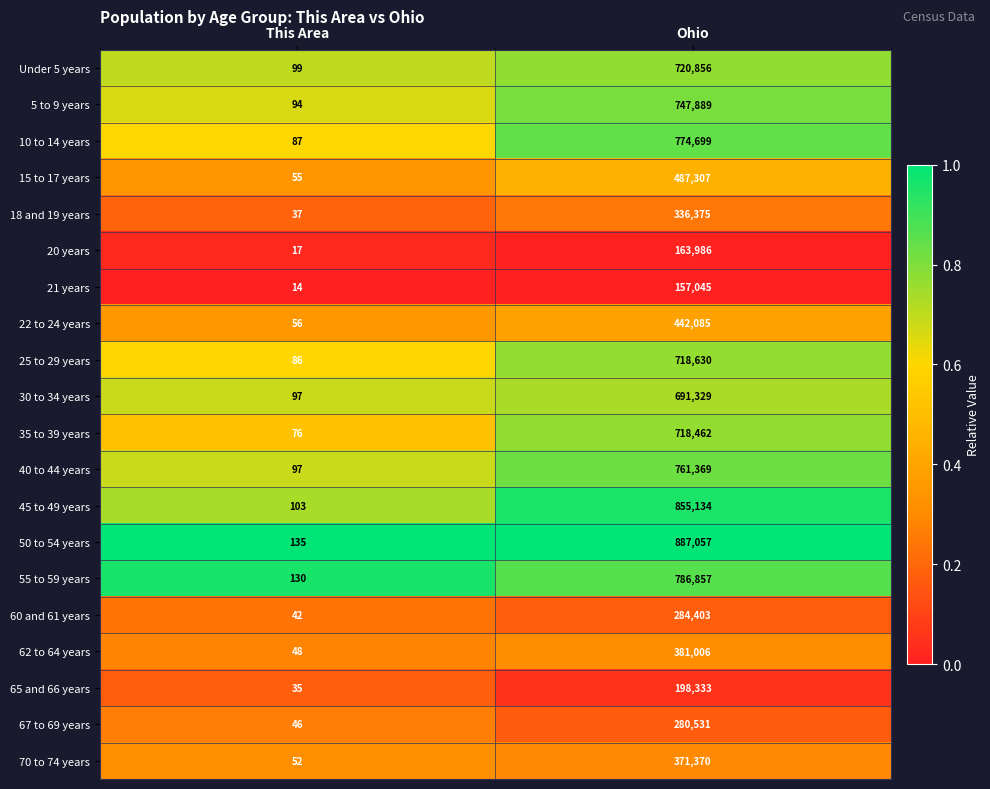

Is it true that 65 and 66 years equals 329683 at Ohio?

False